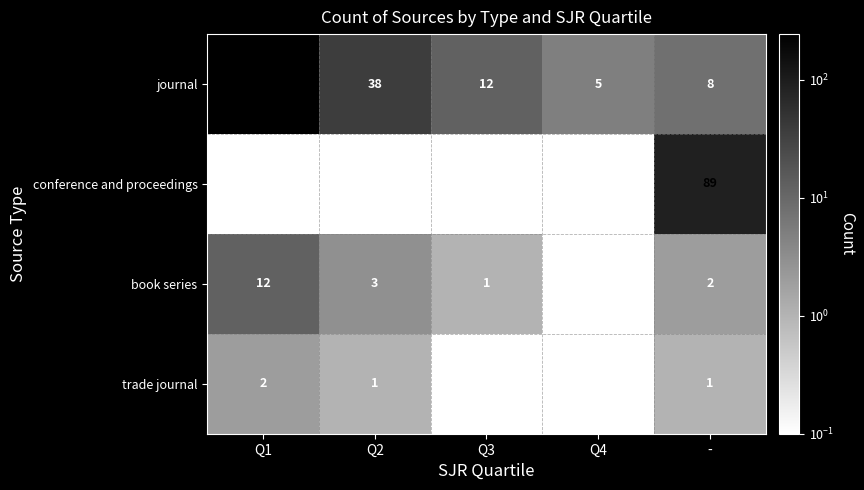

Which label corresponds to the smallest value in the chart?

Q1